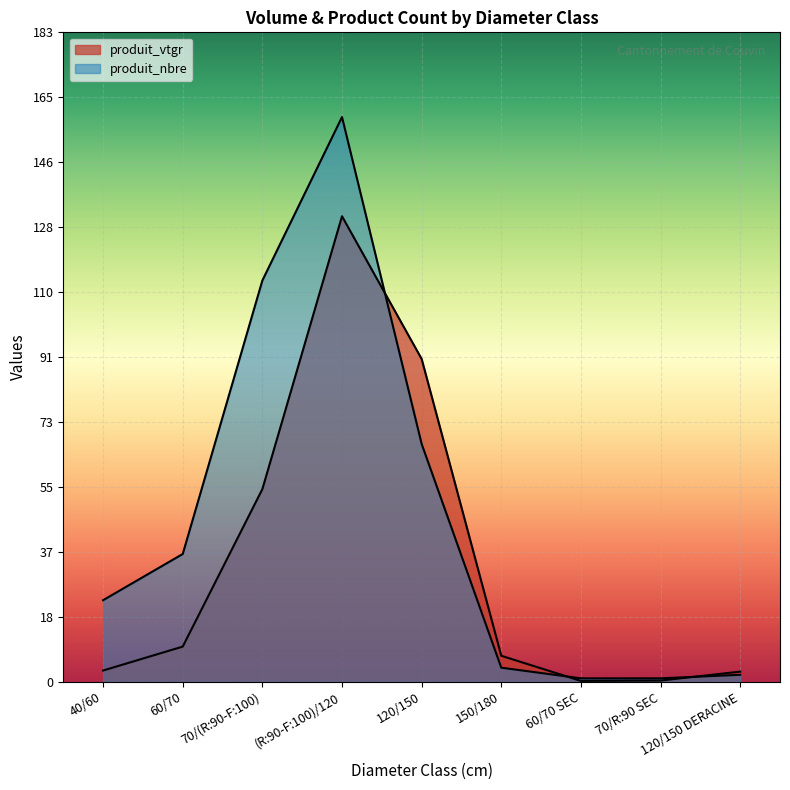

Where does the produit_nbre series first go above 23?

60/70